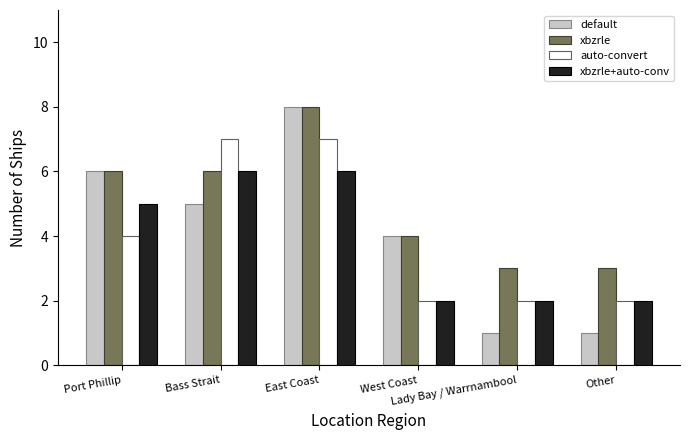

At which label is auto-convert closest to 4?

Port Phillip